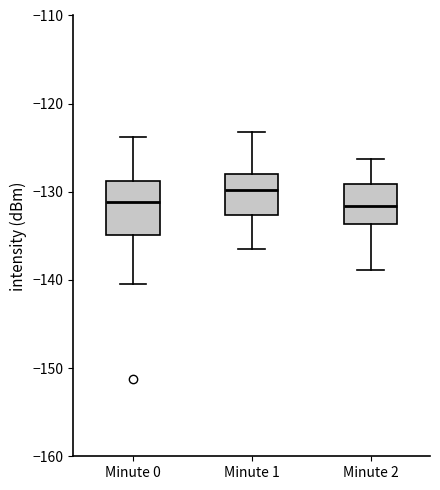

Reading left to right, transcribe this box plot: for each box, give where its median line is, the range the box spans, and where its two whiskers end, as read against the y-axis. The values are not printed on the chart, so give them approximately, as read against the axis.

Minute 0: median -131, box -135 to -129, whiskers -140 to -124
Minute 1: median -130, box -133 to -128, whiskers -136 to -123
Minute 2: median -132, box -134 to -129, whiskers -139 to -126